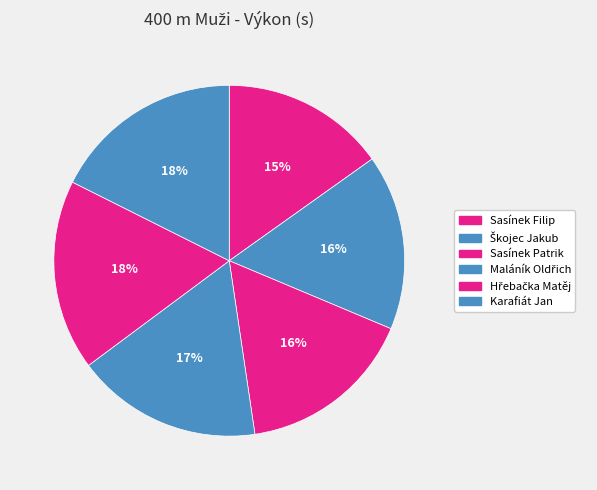

Combined, do Karafiát Jan and Maláník Oldřich account for over 50%?

No